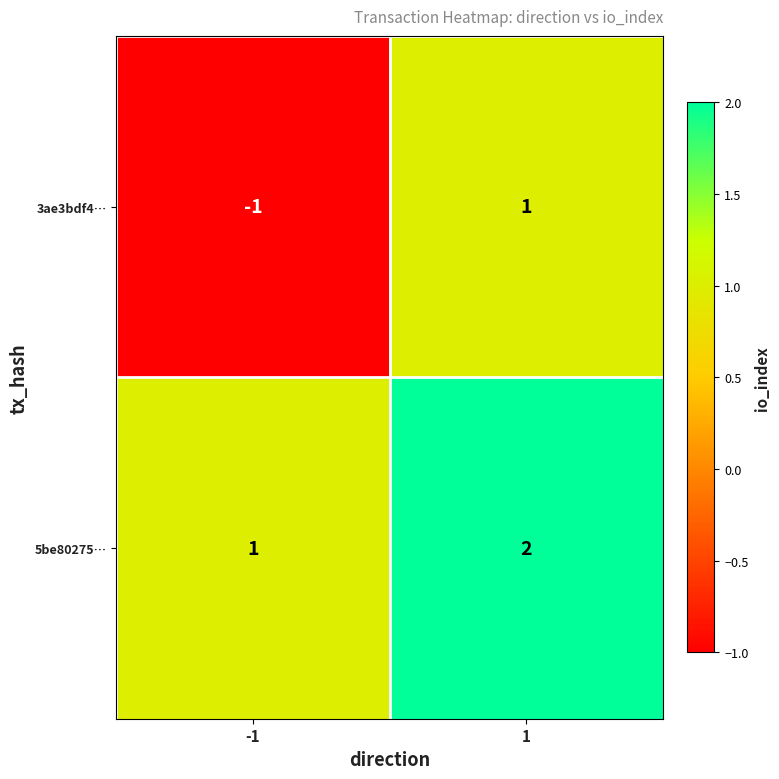

Which series has the widest spread of values?

3ae3bdf4…